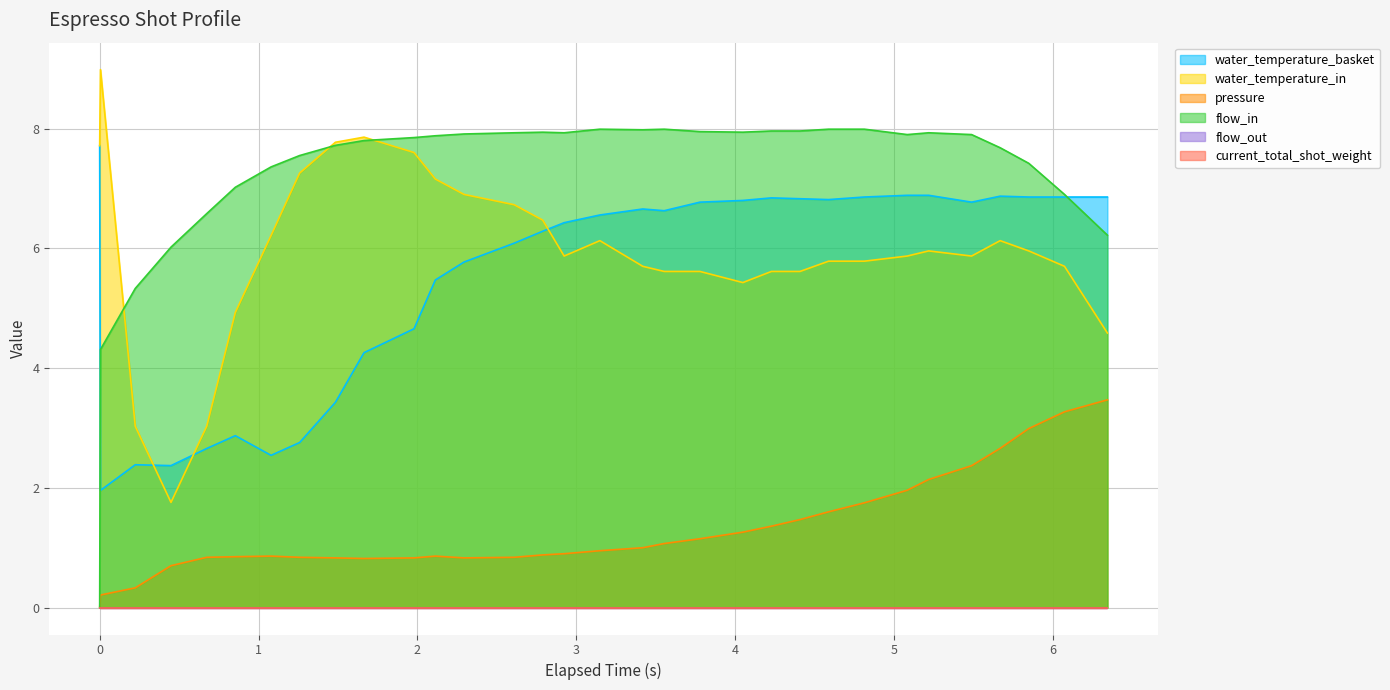

True or false: water_temperature_in has a value of 9.4 at 1.079.

False